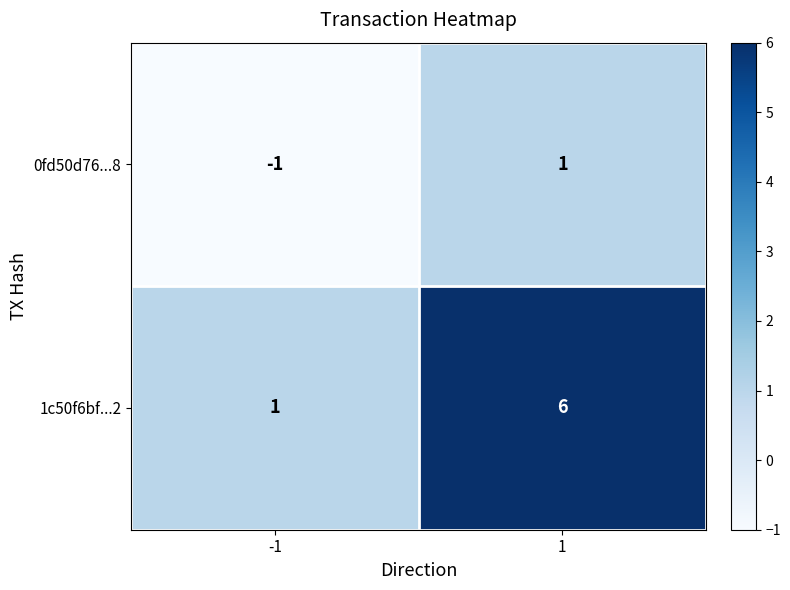

Reading left to right, list all the values displayed in this chart.

0fd50d76...8: -1=-1	1=1
1c50f6bf...2: -1=1	1=6